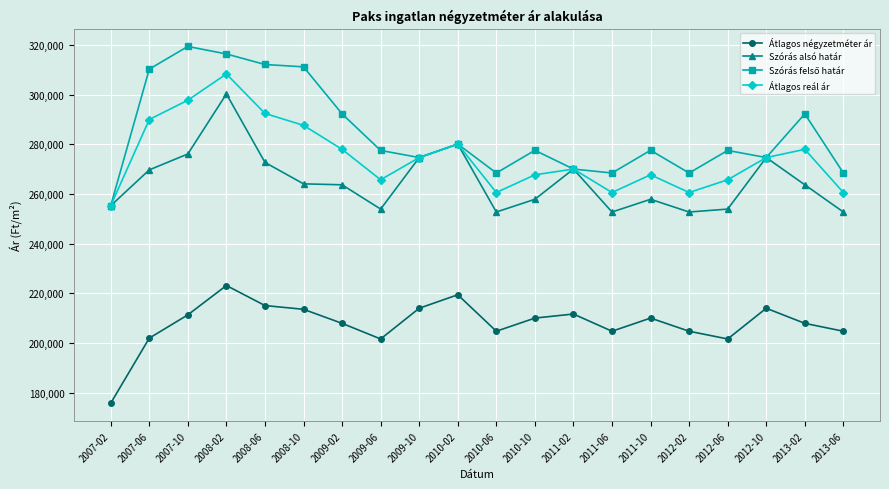

The Átlagos reál ár series shows 72599 at 2011-06. True or false?

False